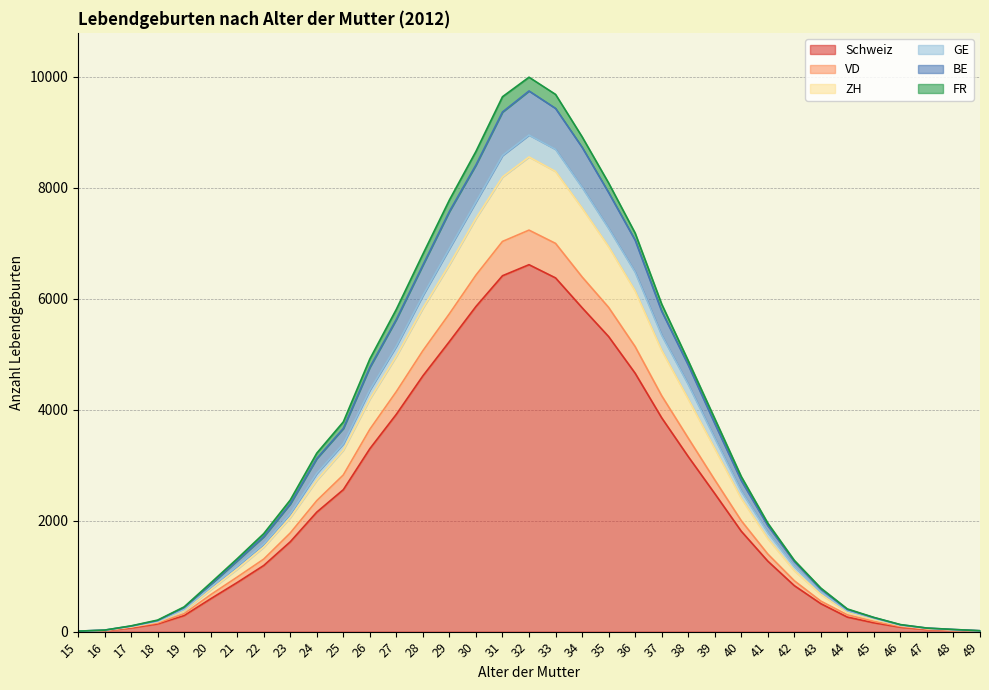

Where is VD nearest to the value 3621?

26